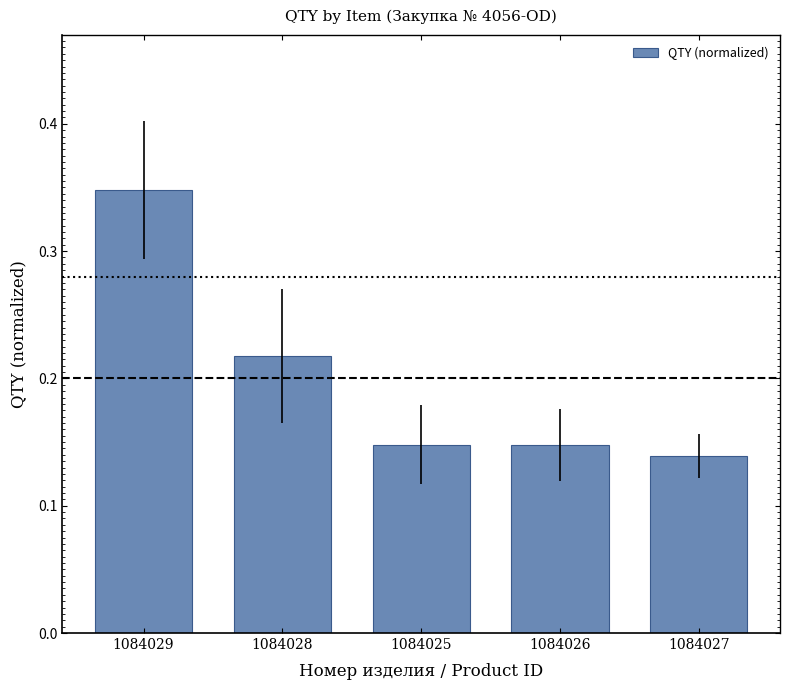

What is the sum of all values?

1.0